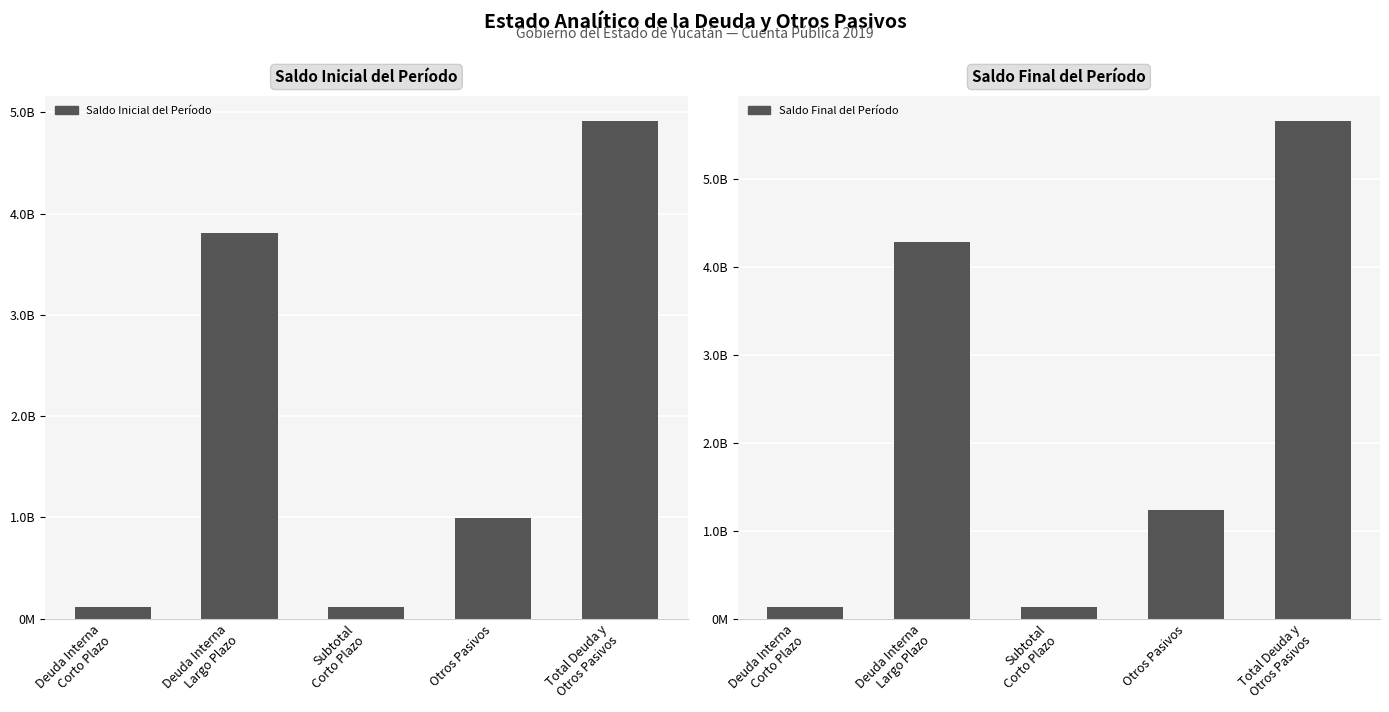

At which category is the sum across all series the highest?

Total Deuda y
Otros Pasivos